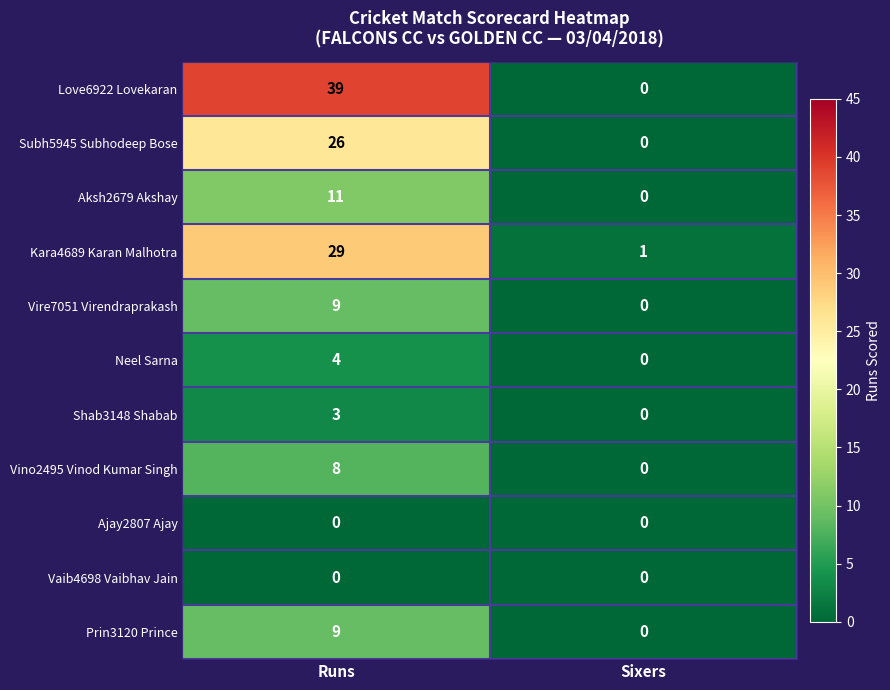

What is the difference between the Kara4689 Karan Malhotra values at Sixers and Runs?

28